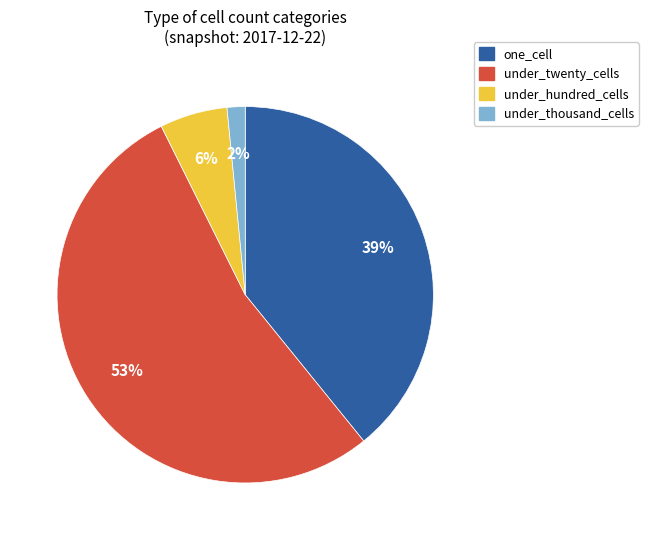

Combined, do under_hundred_cells and one_cell account for over 50%?

No